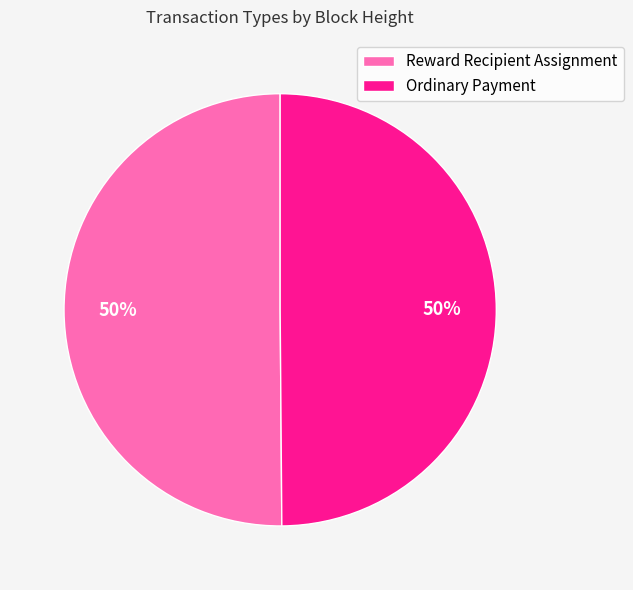

Do Reward Recipient Assignment and Ordinary Payment together represent more than half of the pie?

Yes